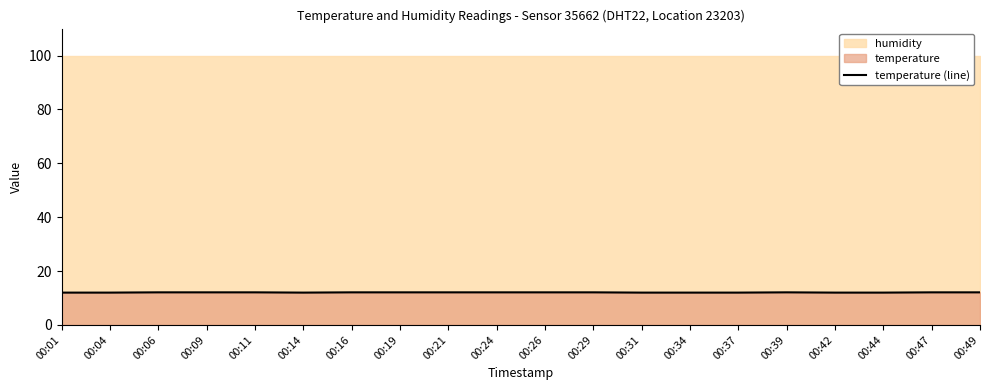

What value does the data have at 00:11?

12.1